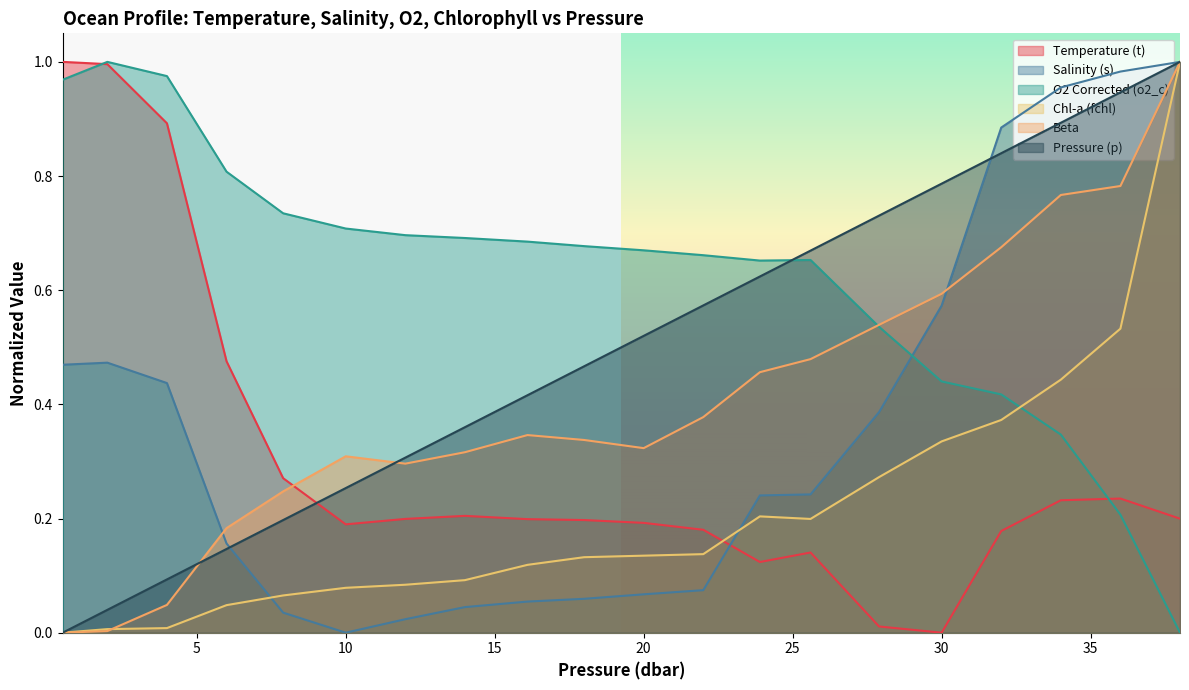

True or false: o2_c has a value of 0.5 at 7.9.

False